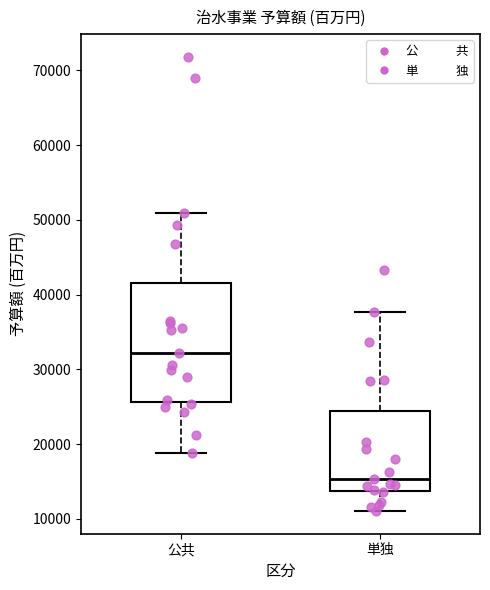

Reading left to right, read every box against the y-axis: the position of its median line, the range the box covers, and the ends of its whiskers. The values are not printed on the chart, so give them approximately, as read against the axis.

公共: median 32000, box 26000 to 42000, whiskers 19000 to 51000
単独: median 15000, box 14000 to 24000, whiskers 11000 to 38000